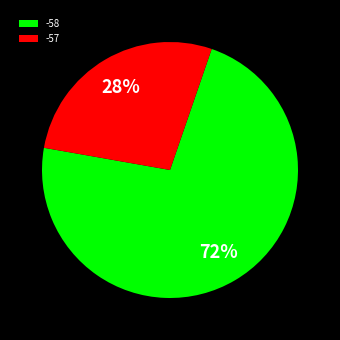

Which category has the smallest portion of the pie?

-57